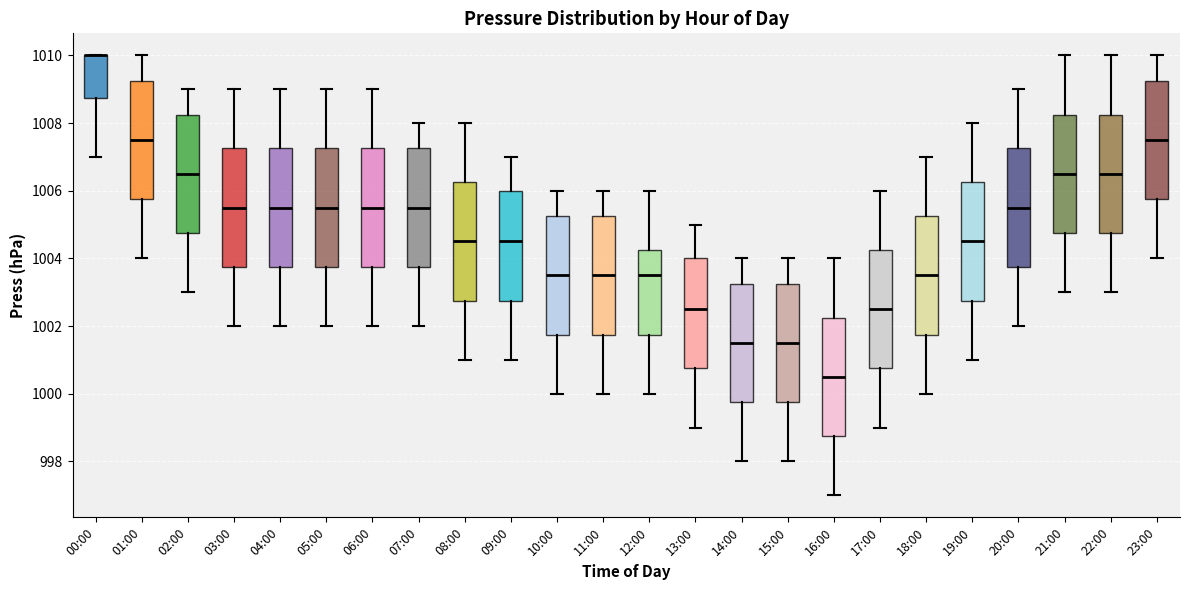

Reading left to right, read every box against the y-axis: the position of its median line, the range the box covers, and the ends of its whiskers. The values are not printed on the chart, so give them approximately, as read against the axis.

00:00: median 1010.0 (drawn on the box's upper edge), box 1008.8 to 1010.0, whiskers 1007.0 to 1010.0
01:00: median 1007.6, box 1005.8 to 1009.2, whiskers 1004.0 to 1010.0
02:00: median 1006.6, box 1004.8 to 1008.2, whiskers 1003.0 to 1009.0
03:00: median 1005.6, box 1003.8 to 1007.2, whiskers 1002.0 to 1009.0
04:00: median 1005.6, box 1003.8 to 1007.2, whiskers 1002.0 to 1009.0
05:00: median 1005.6, box 1003.8 to 1007.2, whiskers 1002.0 to 1009.0
06:00: median 1005.6, box 1003.8 to 1007.2, whiskers 1002.0 to 1009.0
07:00: median 1005.6, box 1003.8 to 1007.2, whiskers 1002.0 to 1008.0
08:00: median 1004.6, box 1002.8 to 1006.2, whiskers 1001.0 to 1008.0
09:00: median 1004.6, box 1002.8 to 1006.0, whiskers 1001.0 to 1007.0
10:00: median 1003.6, box 1001.8 to 1005.2, whiskers 1000.0 to 1006.0
11:00: median 1003.6, box 1001.8 to 1005.2, whiskers 1000.0 to 1006.0
12:00: median 1003.6, box 1001.8 to 1004.2, whiskers 1000.0 to 1006.0
13:00: median 1002.6, box 1000.8 to 1004.0, whiskers 999.0 to 1005.0
14:00: median 1001.6, box 999.8 to 1003.2, whiskers 998.0 to 1004.0
15:00: median 1001.6, box 999.8 to 1003.2, whiskers 998.0 to 1004.0
16:00: median 1000.6, box 998.8 to 1002.2, whiskers 997.0 to 1004.0
17:00: median 1002.6, box 1000.8 to 1004.2, whiskers 999.0 to 1006.0
18:00: median 1003.6, box 1001.8 to 1005.2, whiskers 1000.0 to 1007.0
19:00: median 1004.6, box 1002.8 to 1006.2, whiskers 1001.0 to 1008.0
20:00: median 1005.6, box 1003.8 to 1007.2, whiskers 1002.0 to 1009.0
21:00: median 1006.6, box 1004.8 to 1008.2, whiskers 1003.0 to 1010.0
22:00: median 1006.6, box 1004.8 to 1008.2, whiskers 1003.0 to 1010.0
23:00: median 1007.6, box 1005.8 to 1009.2, whiskers 1004.0 to 1010.0